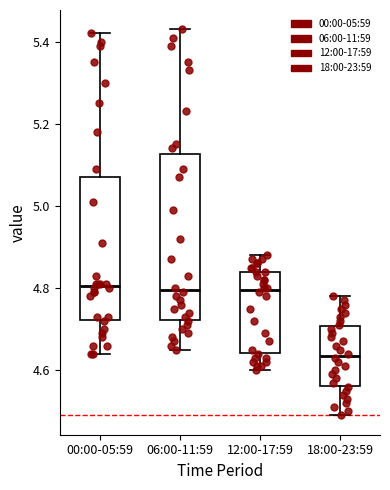

Where does the lower whisker of the box for 06:00-11:59 end on the y-axis? The values are not printed on the chart, so give them approximately, as read against the axis.

4.66